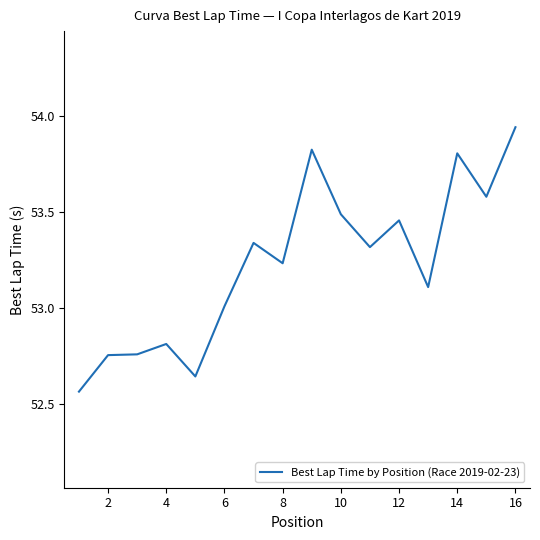

What is the difference between the maximum and minimum values?

1.4